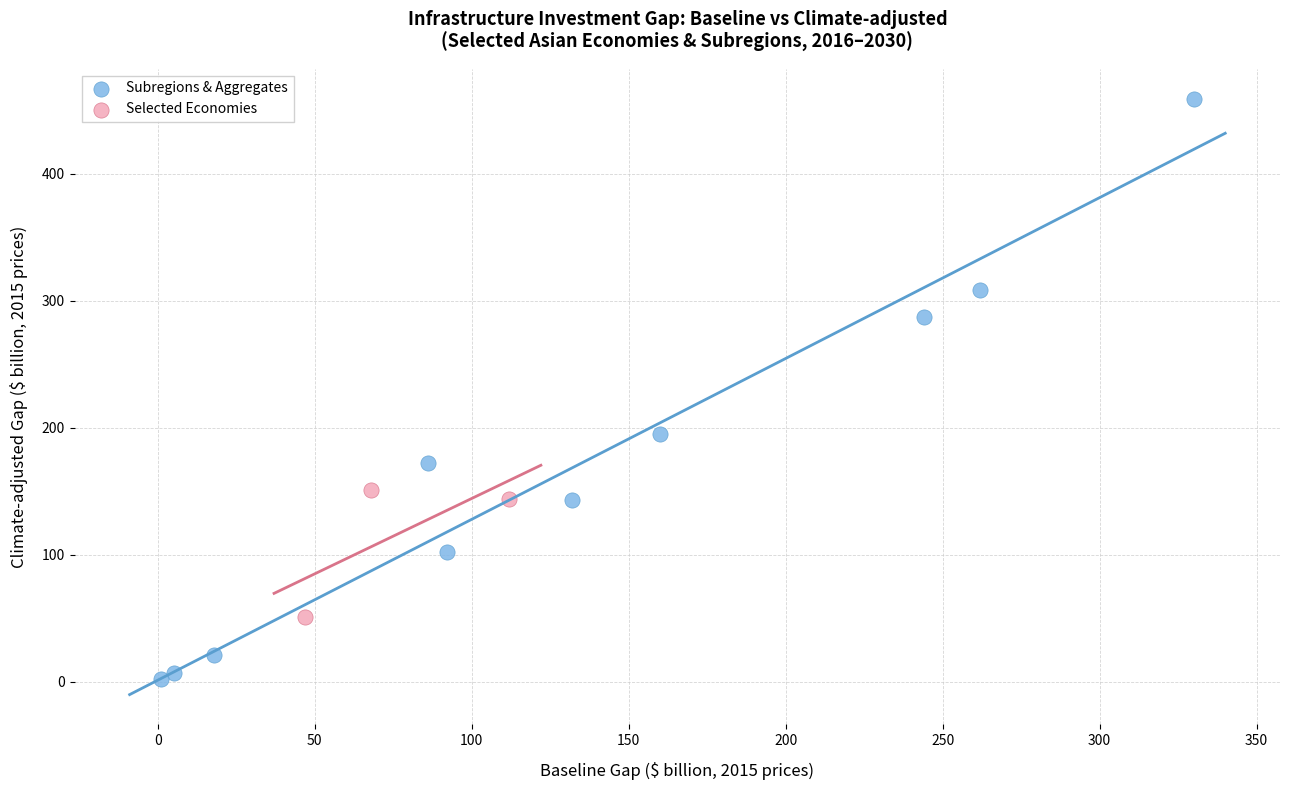

Which series reaches the maximum Y coordinate?

Subregions & Aggregates